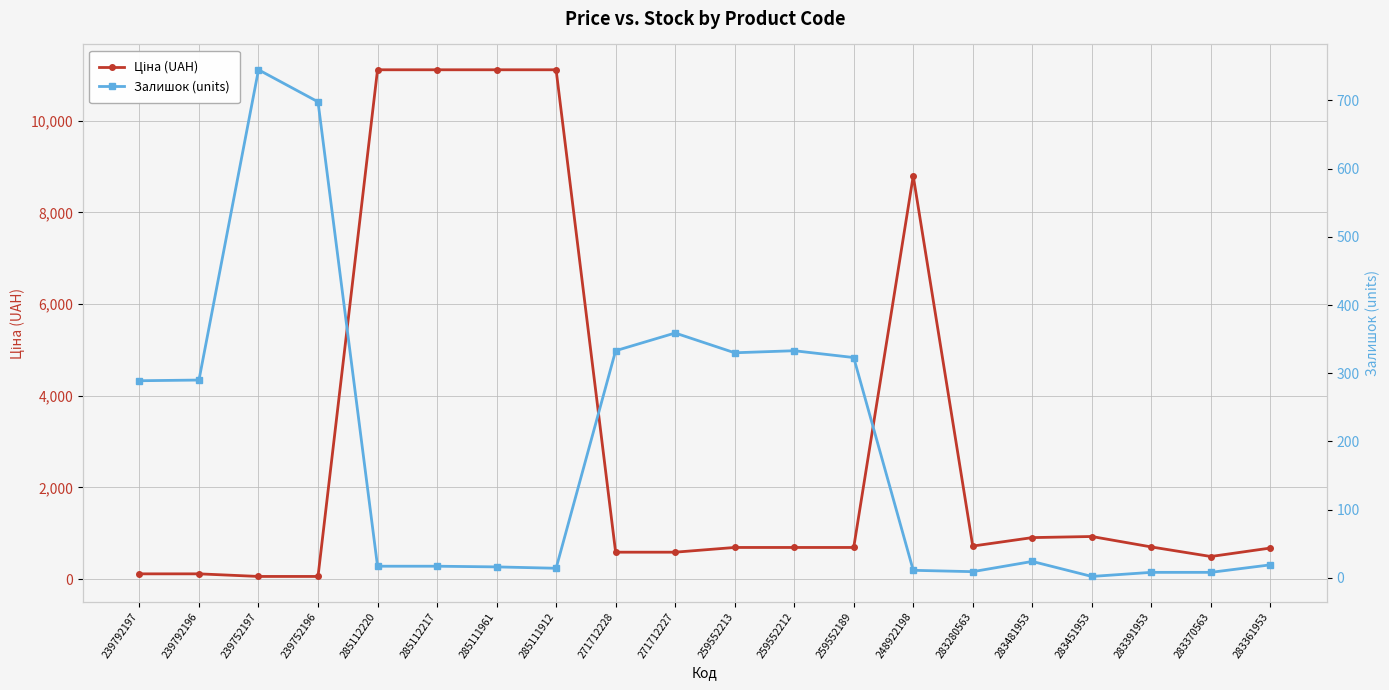

True or false: Залишок (units) has a value of 3.8 at 283391953.

False